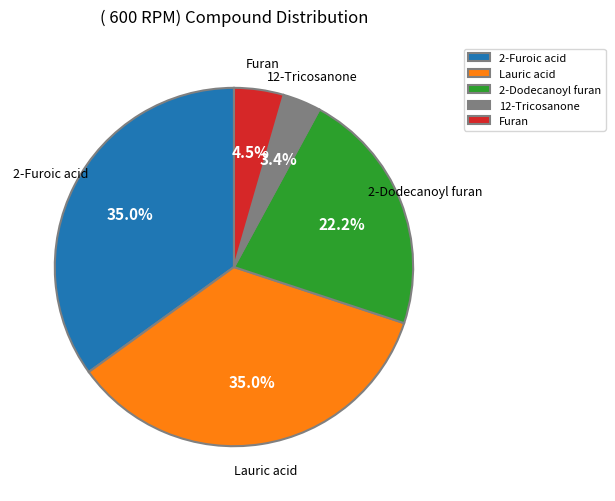

To the nearest percent, what portion does 2-Dodecanoyl furan represent?

22%